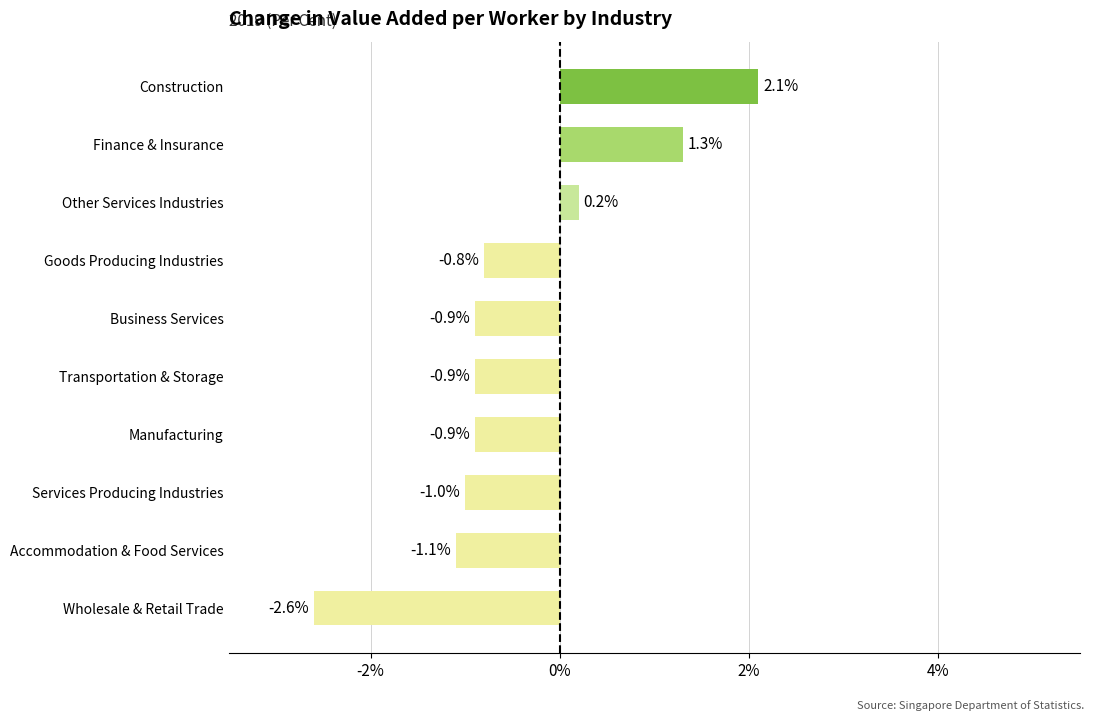

Count the number of data series in this chart.

1